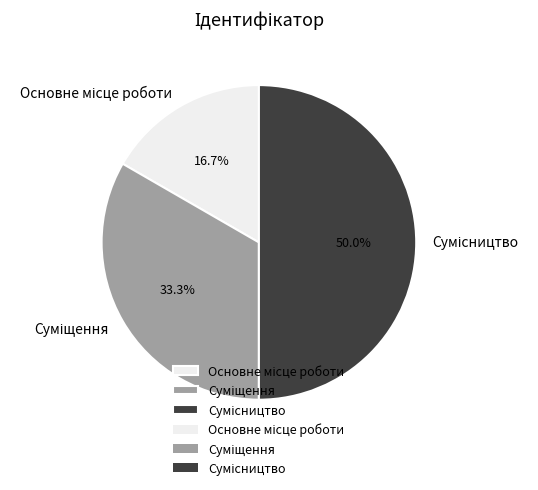

The Суміщення slice represents 33% of the pie. True or false?

True